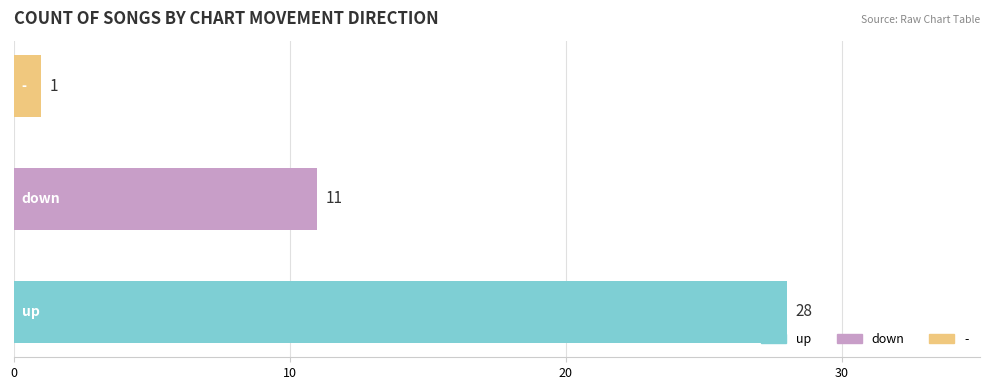

Does the chart contain any negative values?

No